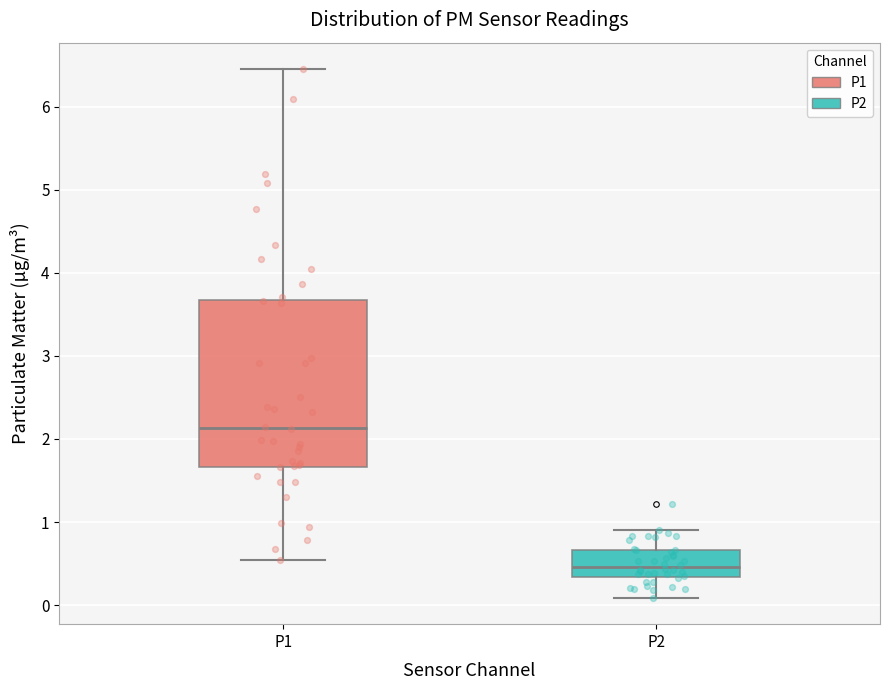

Which box's median line is the highest?

P1